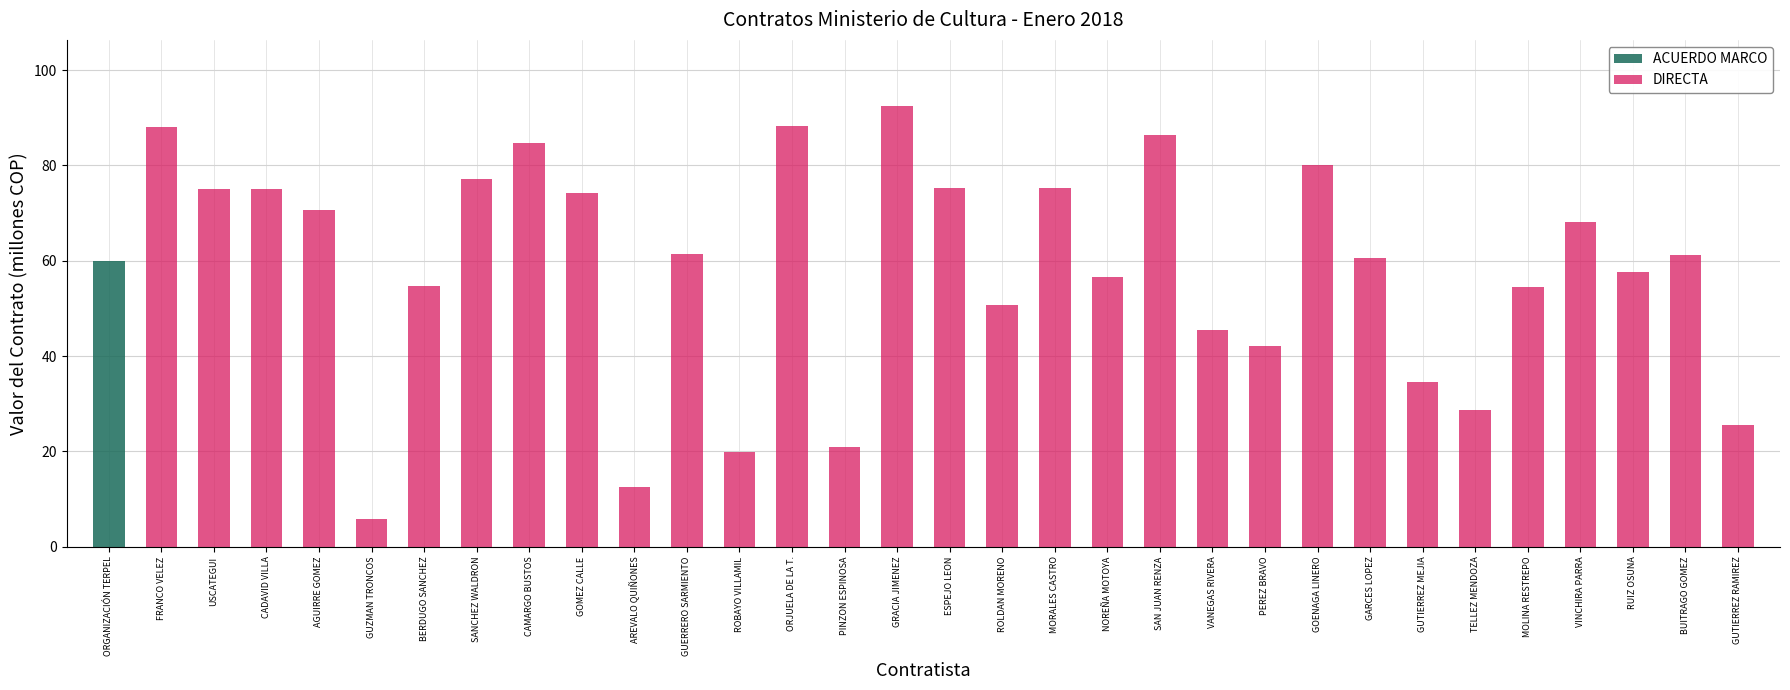

Which series changed the most between CADAVID VILLA and ROLDAN MORENO?

DIRECTA